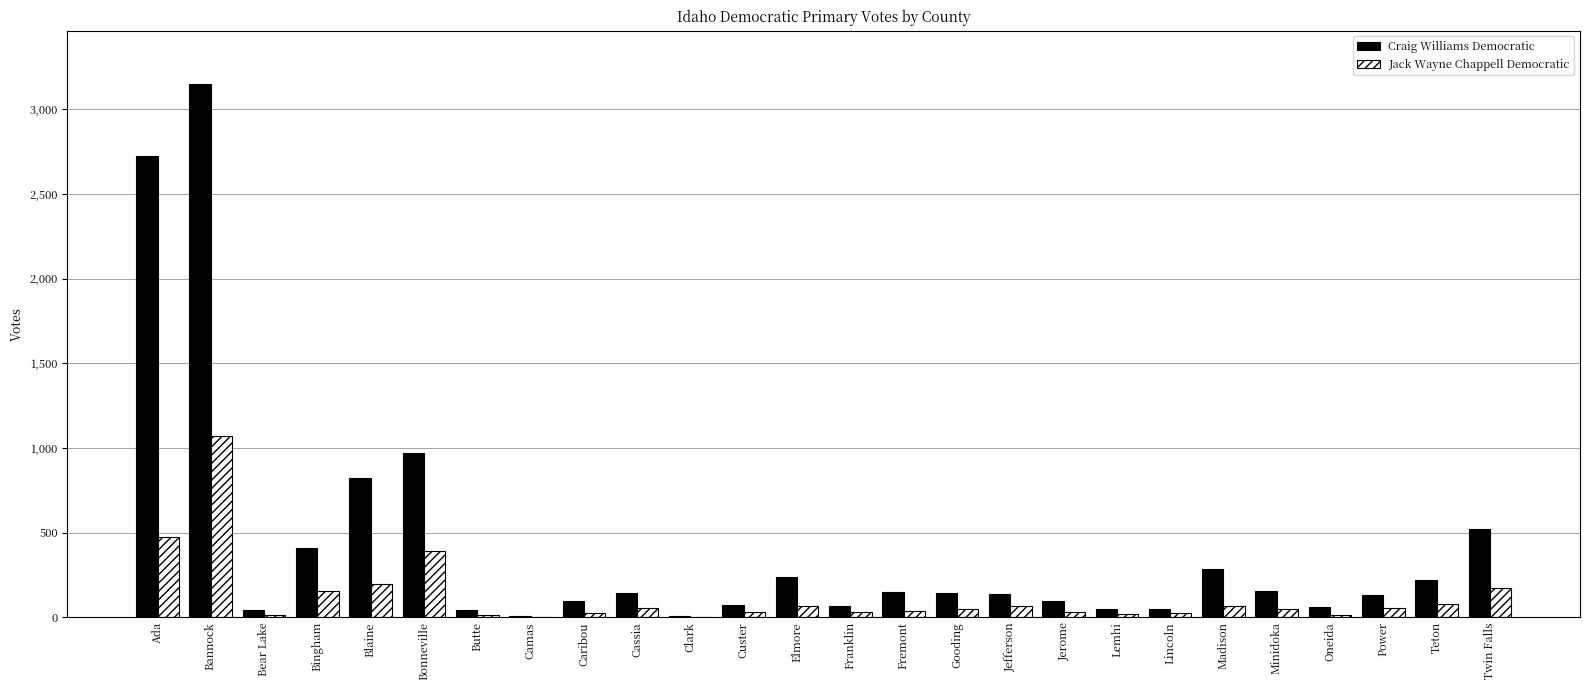

What is the approximate value of Jack Wayne Chappell Democratic at Gooding, to the nearest 10?

50